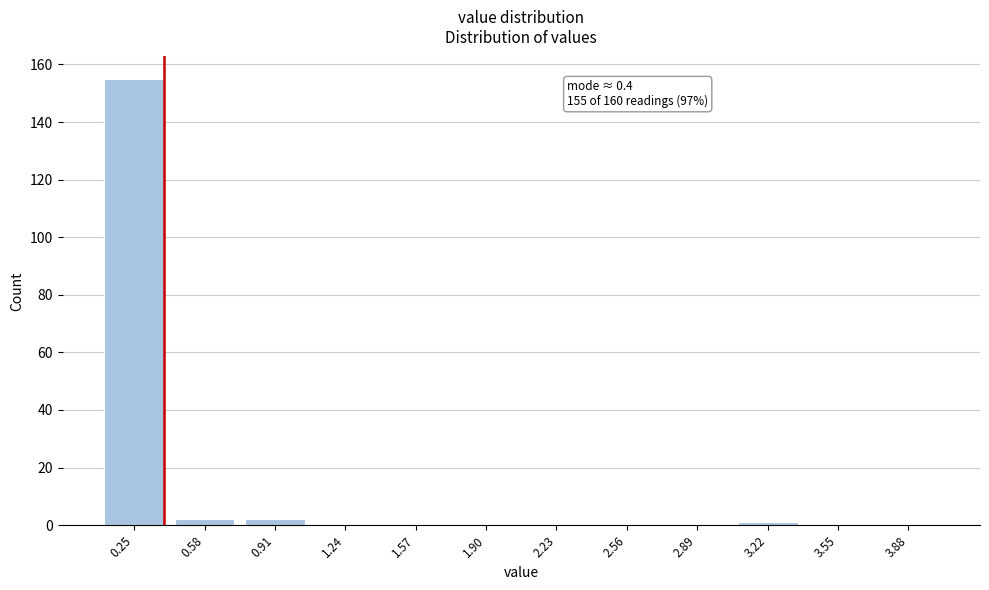

Reading left to right, extract all data points from this chart.

0.25=155	0.58=2	0.91=2	1.24=0	1.57=0	1.90=0	2.23=0	2.56=0	2.89=0	3.22=1	3.55=0	3.88=0